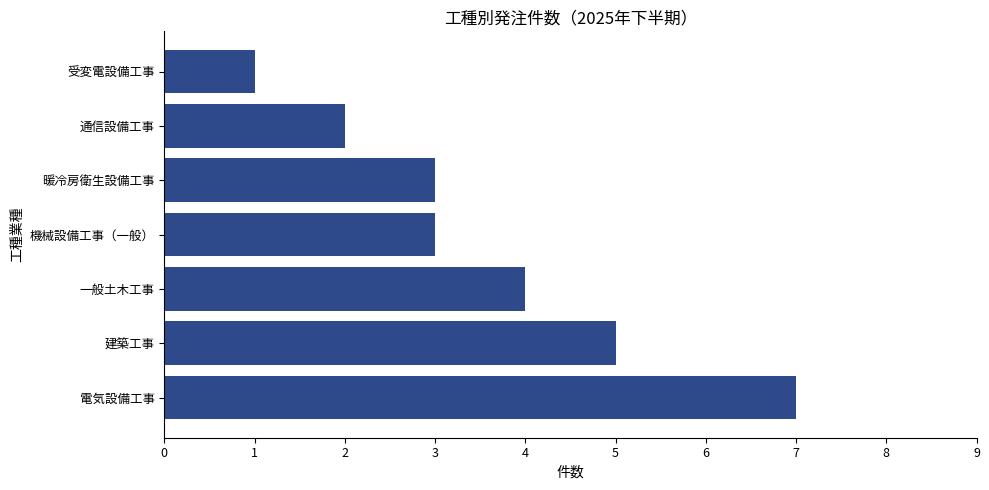

Reading bottom to top, transcribe all the data shown in this chart.

電気設備工事=7	建築工事=5	一般土木工事=4	機械設備工事（一般）=3	暖冷房衛生設備工事=3	通信設備工事=2	受変電設備工事=1